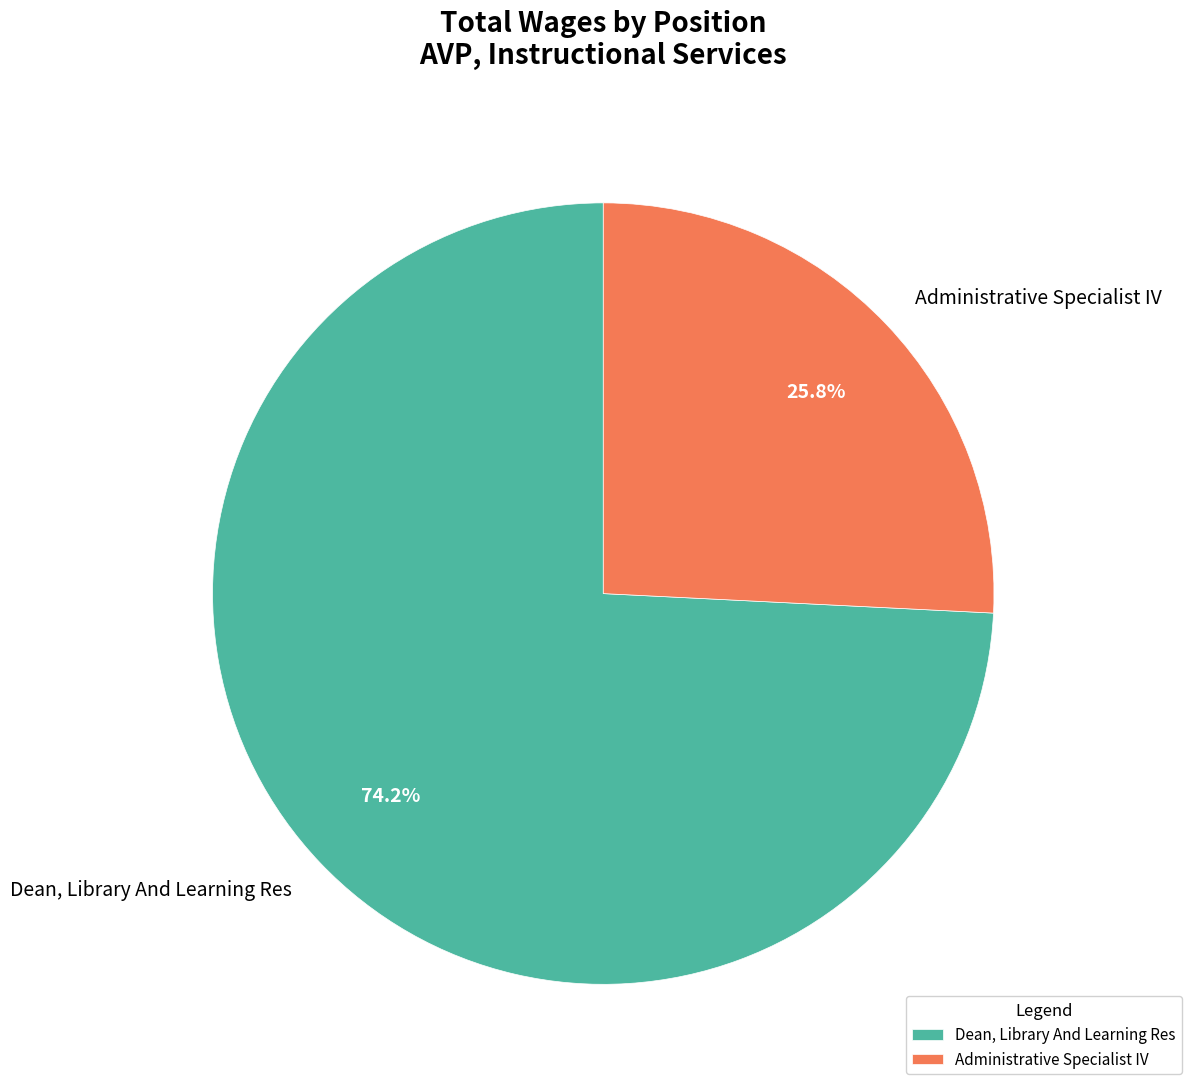

What percentage is NOT represented by Dean, Library And Learning Res?

25.8%